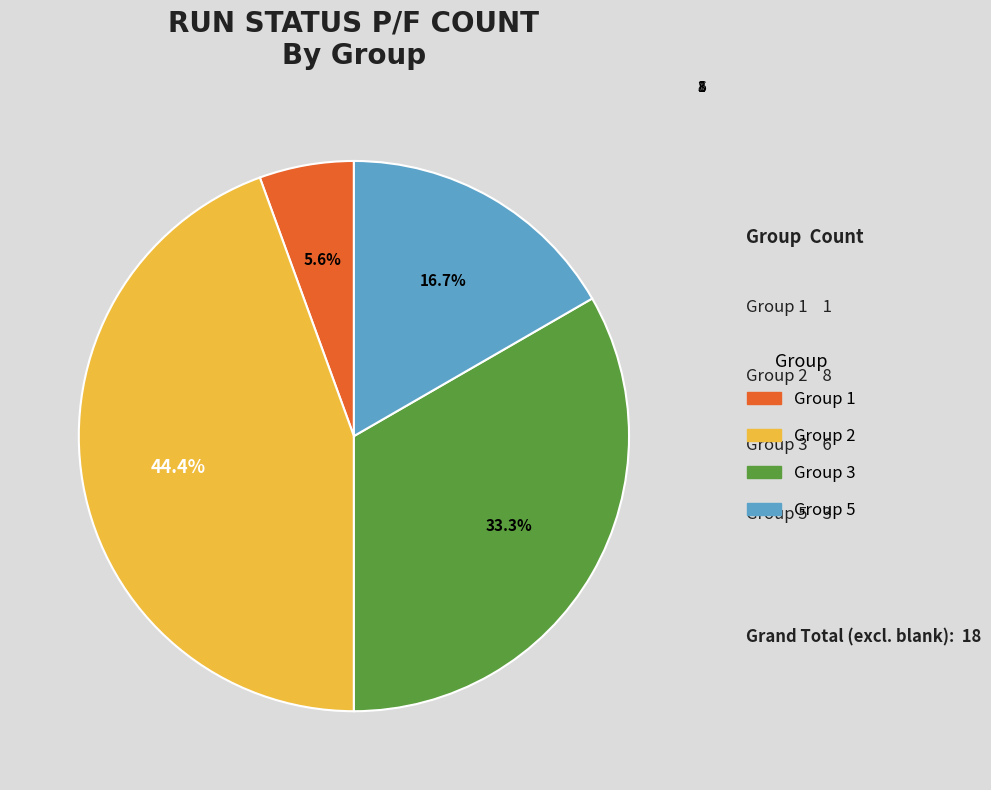

Is there any slice that represents more than half of the pie?

No